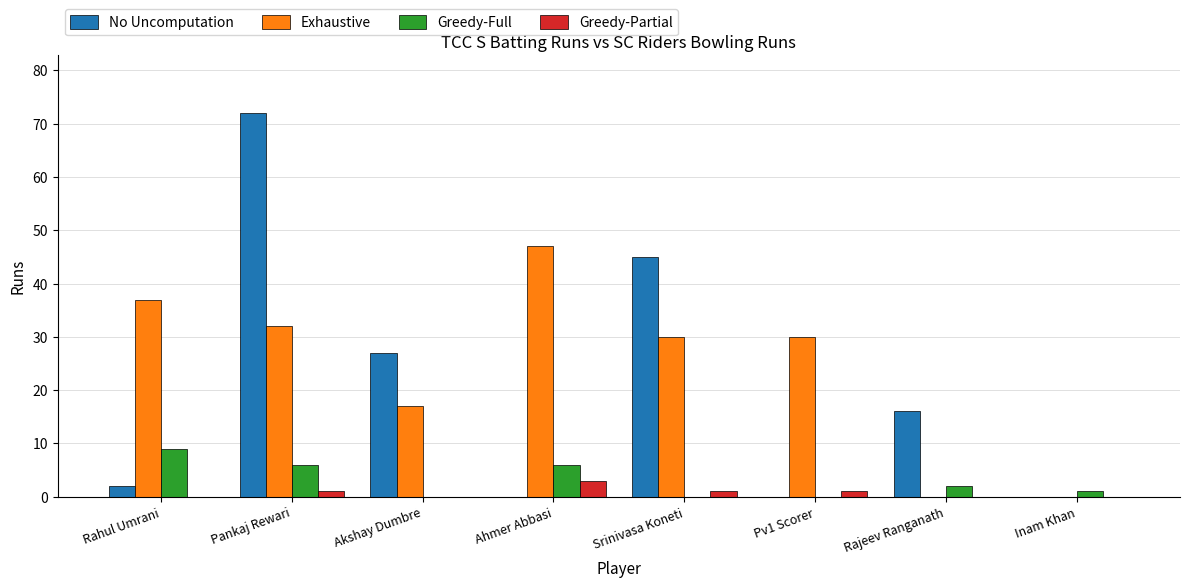

What is the total value across all series at Akshay Dumbre?

44